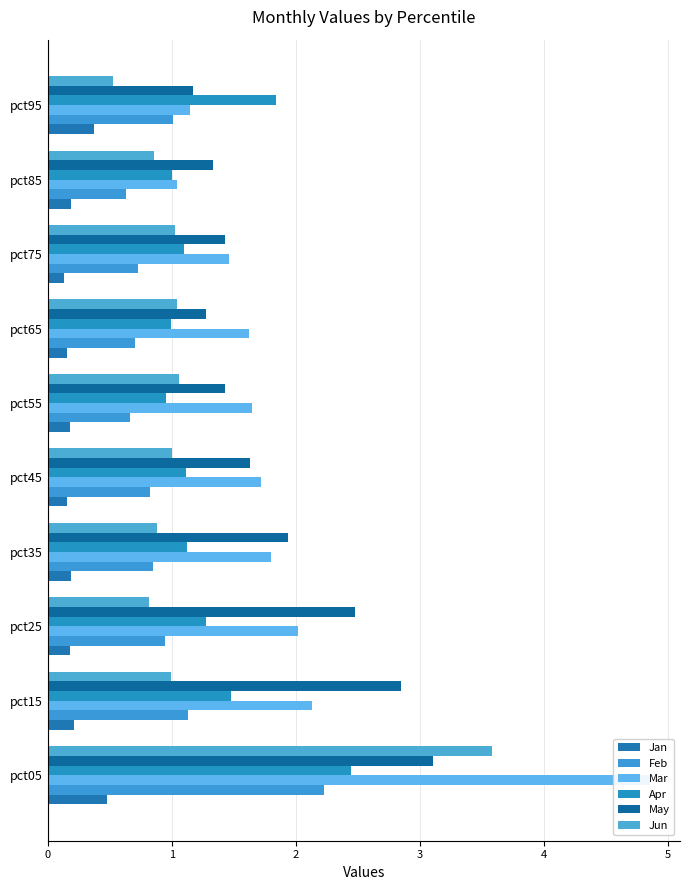

The value of Apr at pct75 is 1.1. True or false?

True